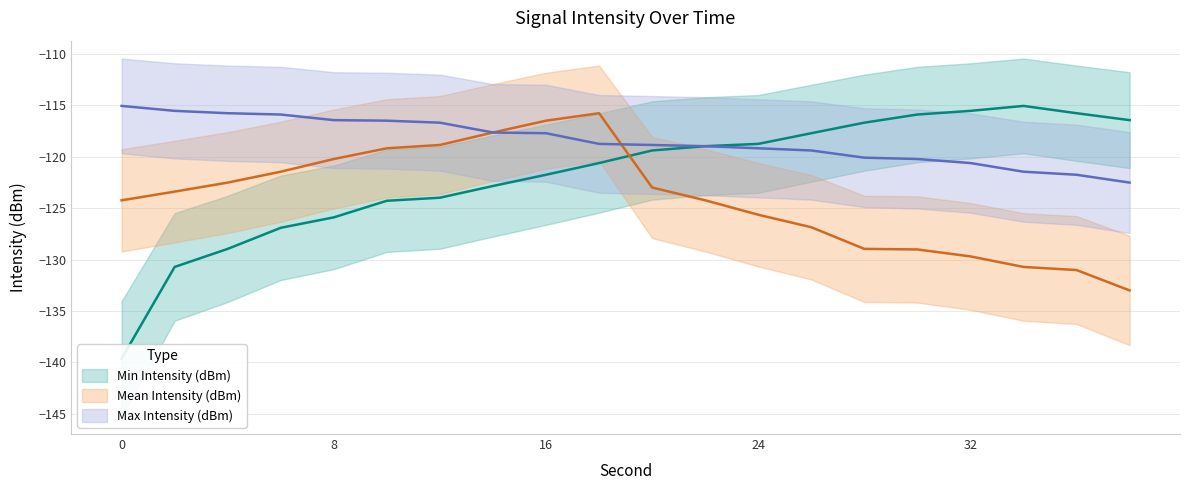

Reading left to right, list all the values displayed in this chart.

Min Intensity (dBm): -139.6	-130.7	-129.0	-126.9	-125.9	-124.3	-124.0	-122.9	-121.8	-120.6	-119.4	-119.0	-118.8	-117.7	-116.7	-115.9	-115.5	-115.1	-115.8	-116.5
Mean Intensity (dBm): -124.2	-123.4	-122.5	-121.5	-120.2	-119.2	-118.9	-117.7	-116.5	-115.8	-123.0	-124.2	-125.6	-126.9	-129.0	-129.0	-129.7	-130.7	-131.0	-133.0
Max Intensity (dBm): -115.1	-115.5	-115.8	-115.9	-116.5	-116.5	-116.7	-117.7	-117.7	-118.8	-118.9	-119.0	-119.2	-119.4	-120.1	-120.2	-120.6	-121.5	-121.8	-122.5